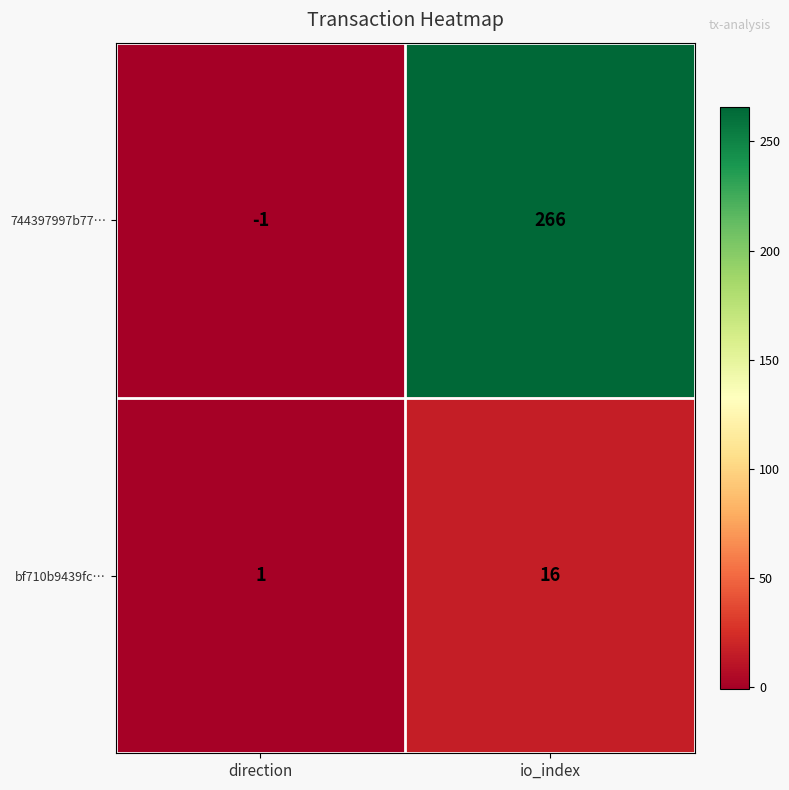

Which series has the widest spread of values?

744397997b77…